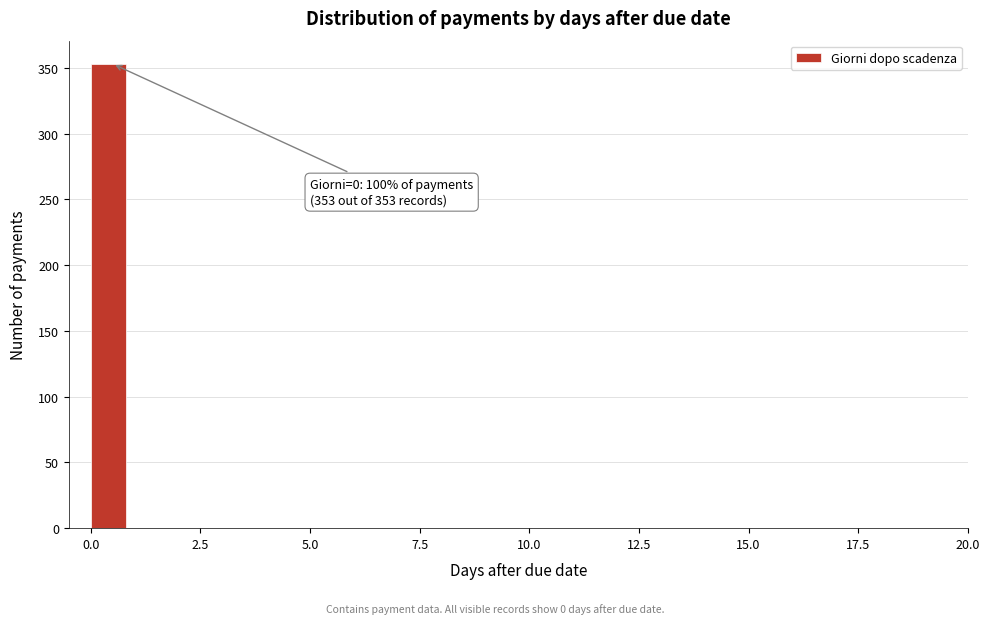

Read against the x-axis, roughly where is the centre of the tallest bar?

0.5